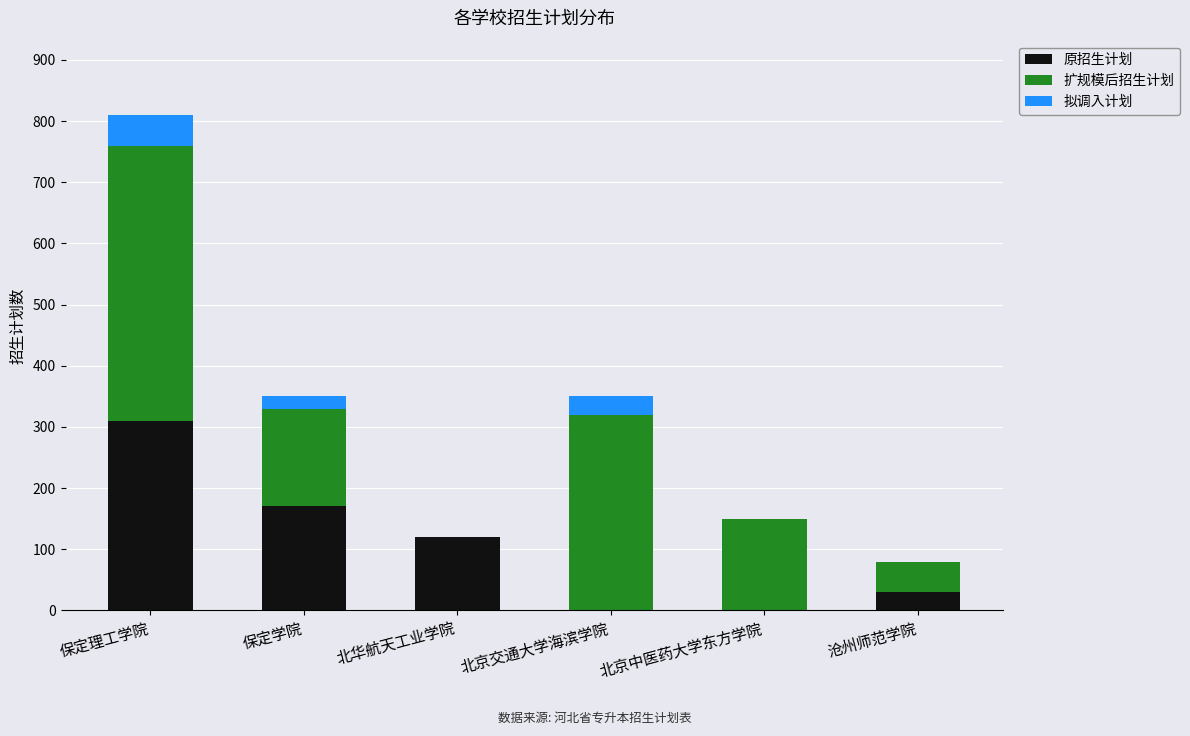

Count the number of categories in the chart.

6